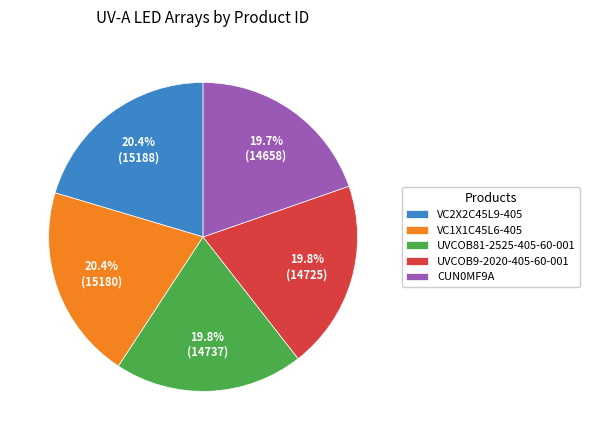

Count the number of slices in the pie.

5